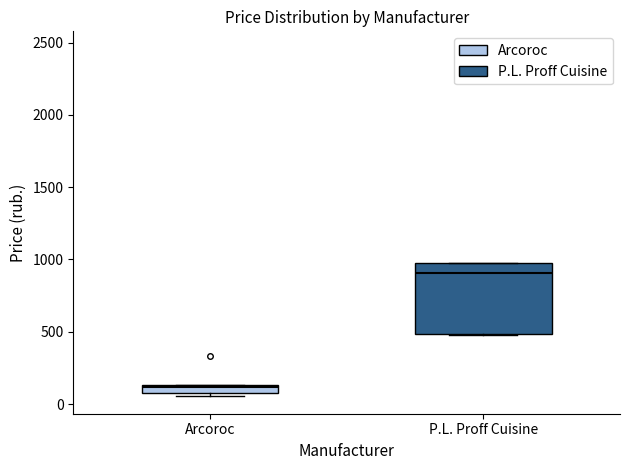

Where is the lower edge of the box for P.L. Proff Cuisine on the y-axis? The values are not printed on the chart, so give them approximately, as read against the axis.

500